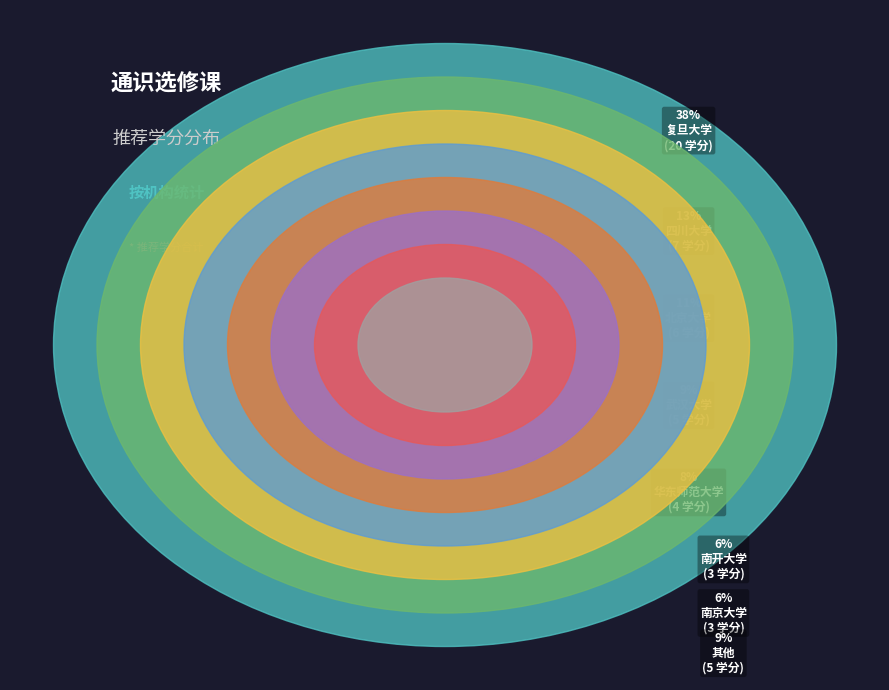

Combined, do 南京大学 and 南开大学 account for over 50%?

No